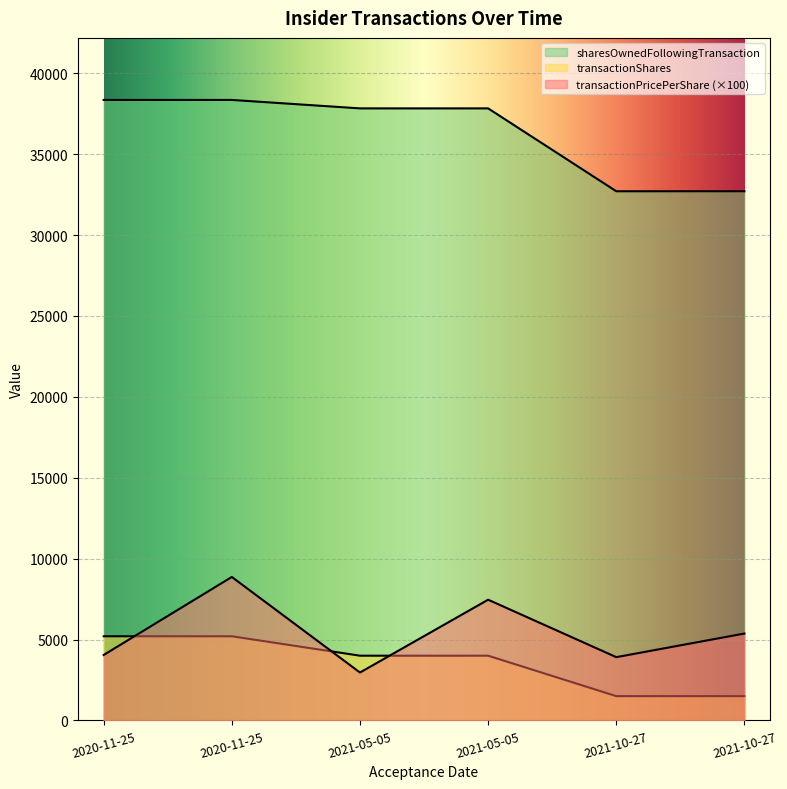

True or false: transactionPricePerShare has a value of 5369.0 at 2021-10-27.

True